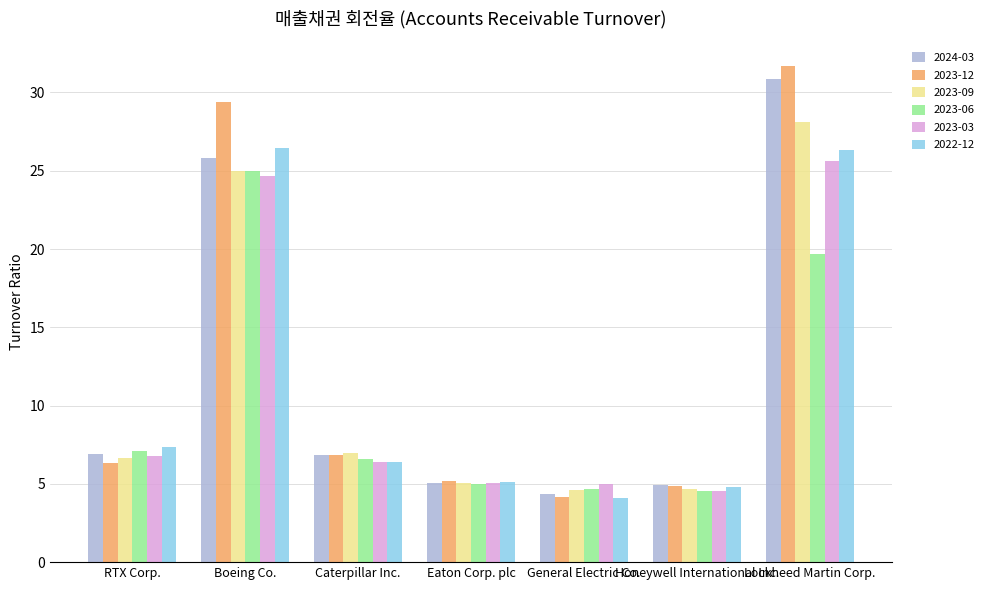

What is the smallest value displayed?

4.1